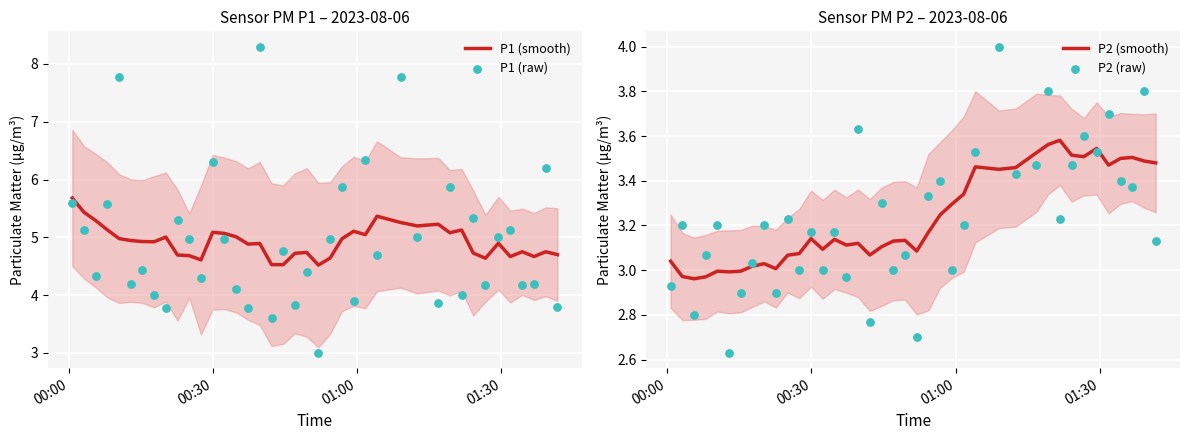

What is the highest value of the P1 (smooth) series?

5.7